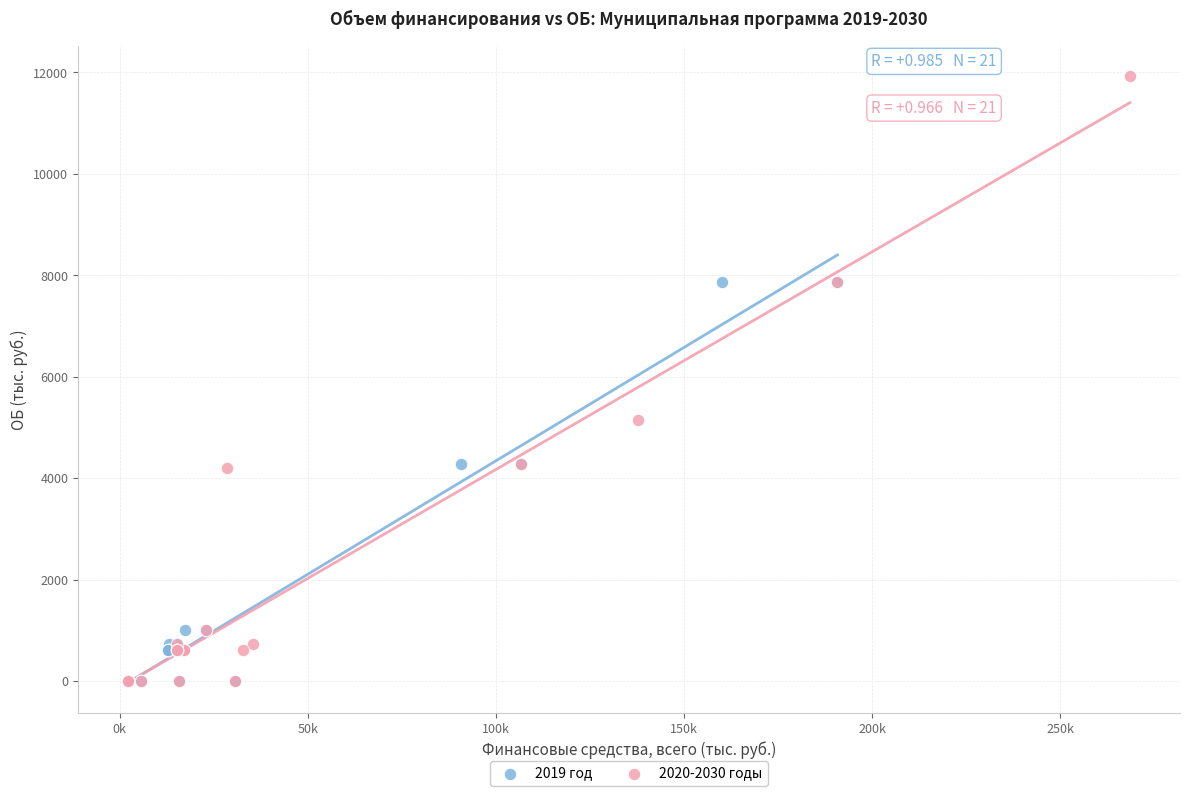

Which series reaches the maximum Y coordinate?

2020-2030 годы